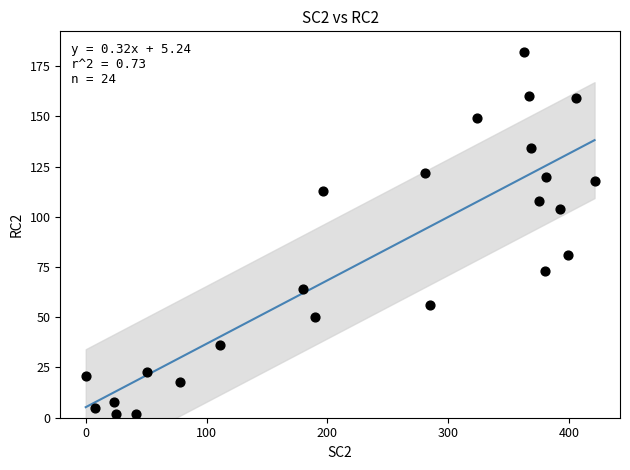

What is the range of X values (max minus min)?

421